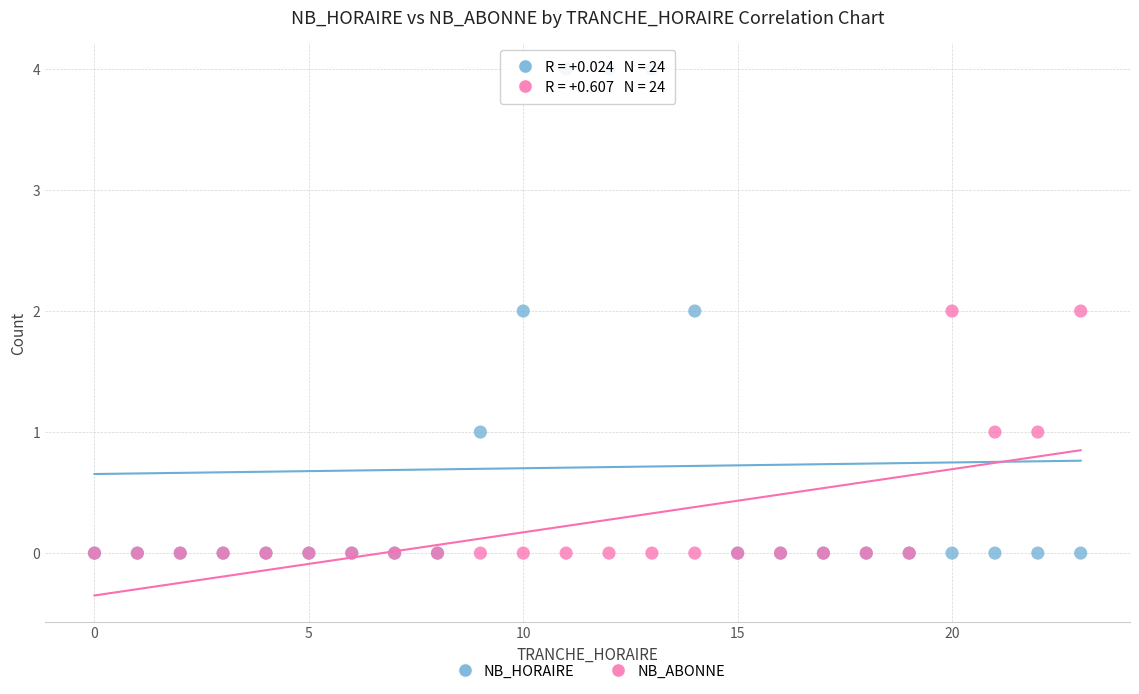

Which series reaches the maximum Y coordinate?

NB_HORAIRE